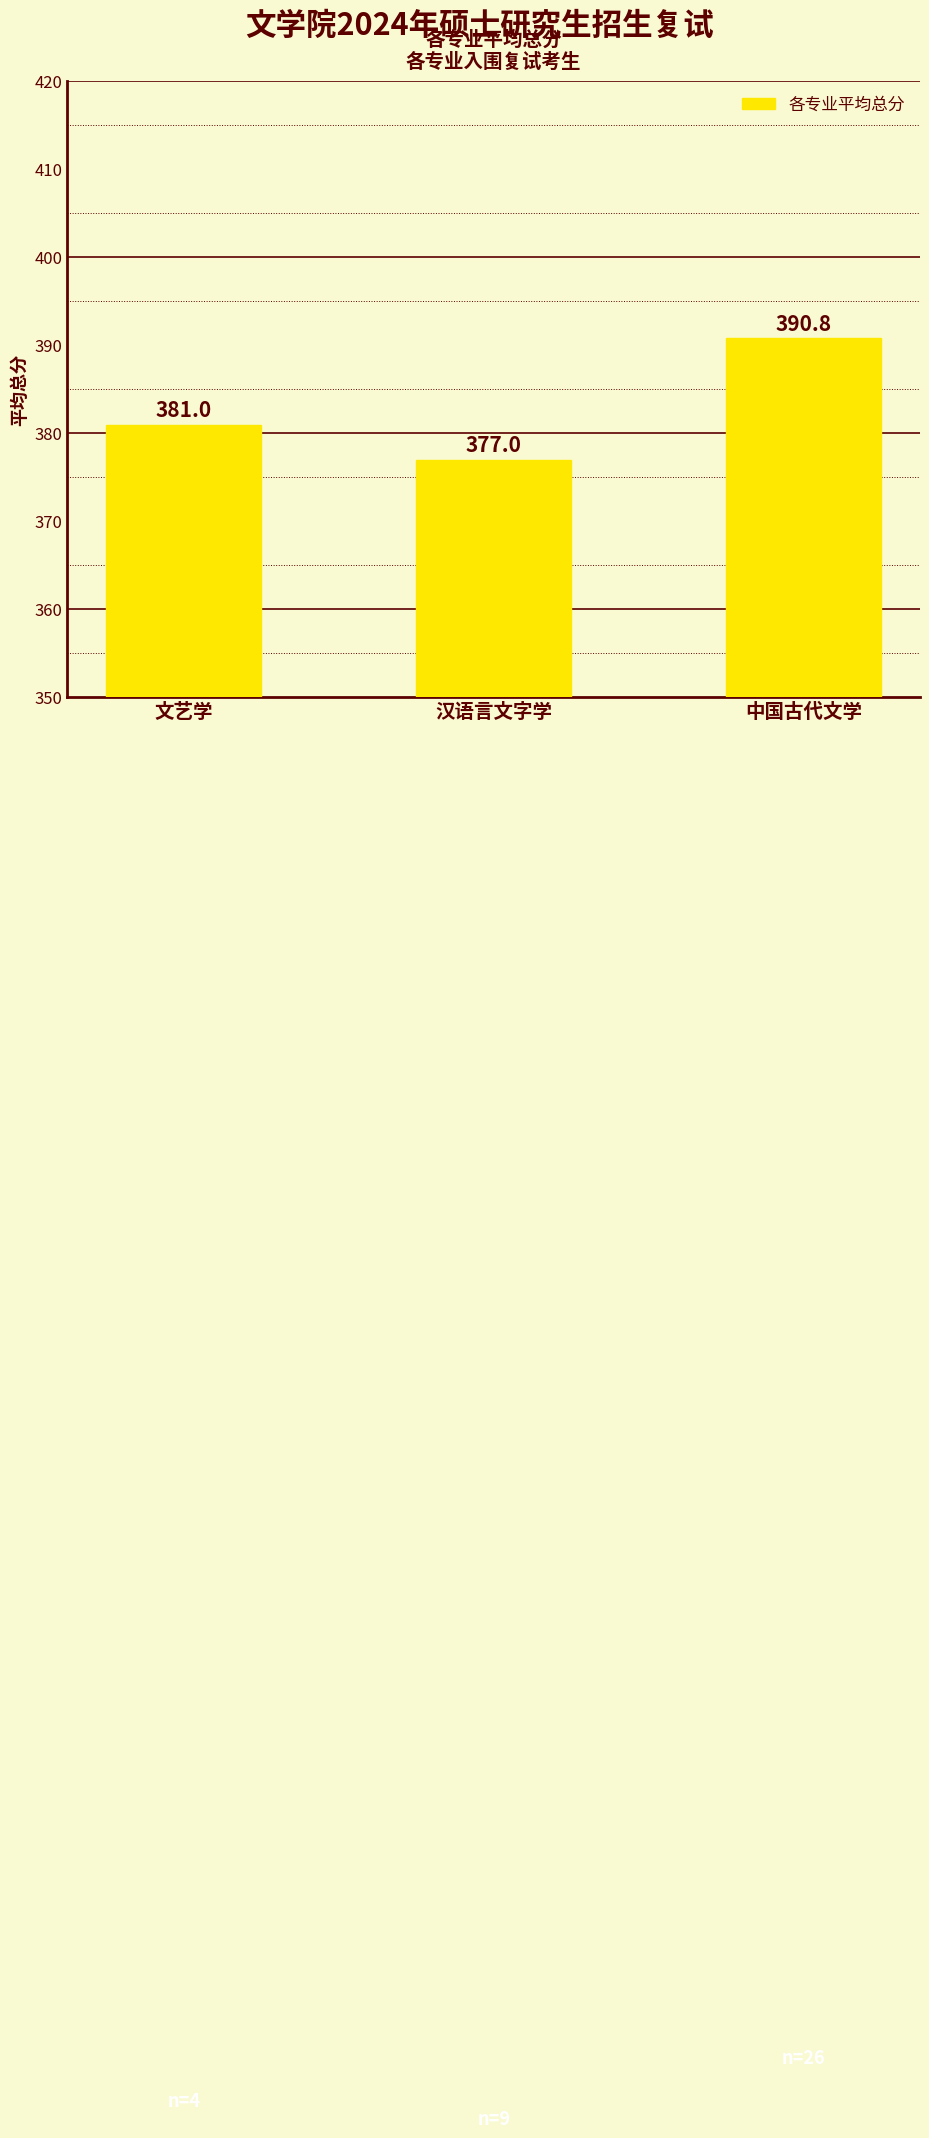

What is the value of the 2nd bar from the left?

377.0